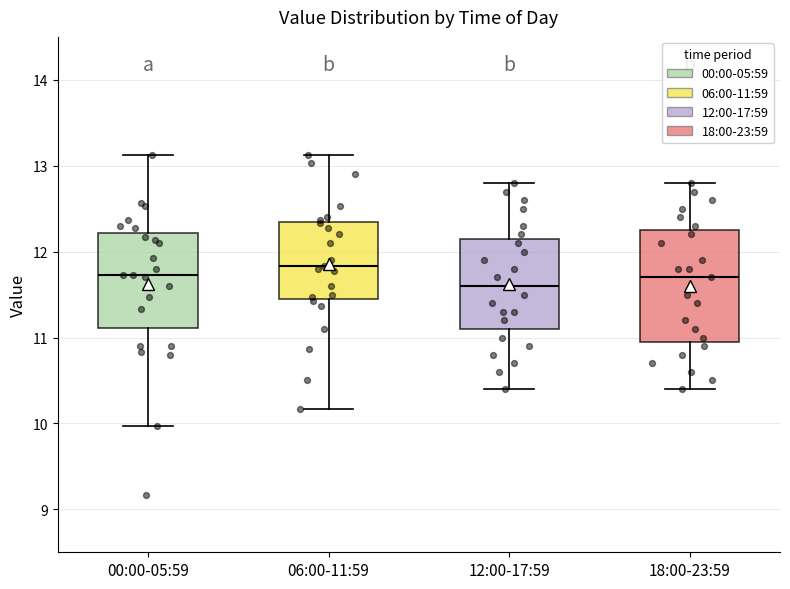

Reading left to right, transcribe this box plot: for each box, give where its median line is, the range the box spans, and where its two whiskers end, as read against the y-axis. The values are not printed on the chart, so give them approximately, as read against the axis.

00:00-05:59: median 11.7, box 11.1 to 12.2, whiskers 10.0 to 13.1
06:00-11:59: median 11.8, box 11.5 to 12.4, whiskers 10.2 to 13.1
12:00-17:59: median 11.6, box 11.1 to 12.2, whiskers 10.4 to 12.8
18:00-23:59: median 11.7, box 11.0 to 12.3, whiskers 10.4 to 12.8